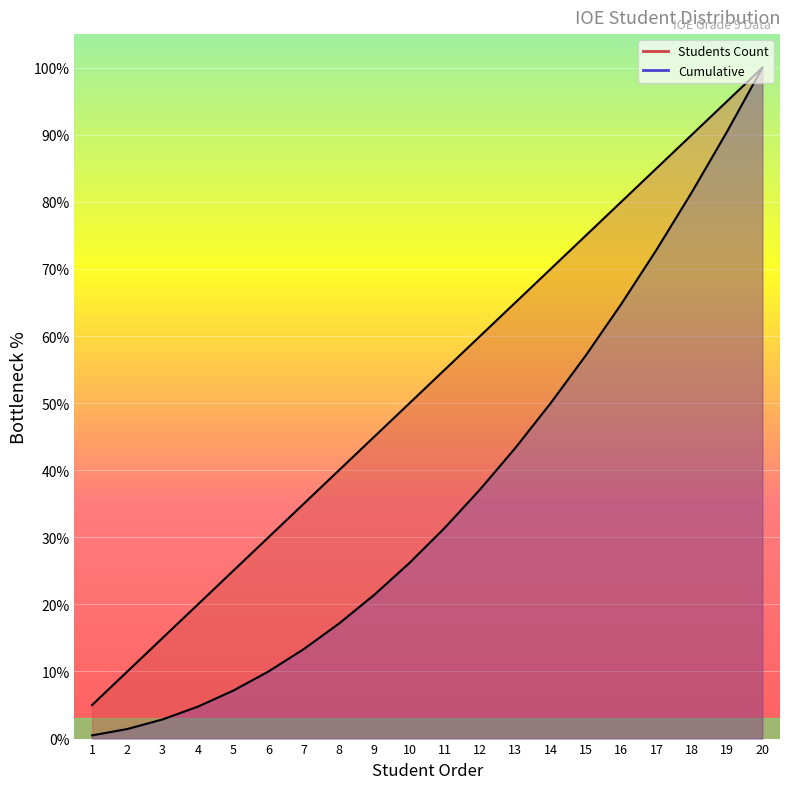

True or false: Cumulative has more than 1 points higher than both neighbors.

False